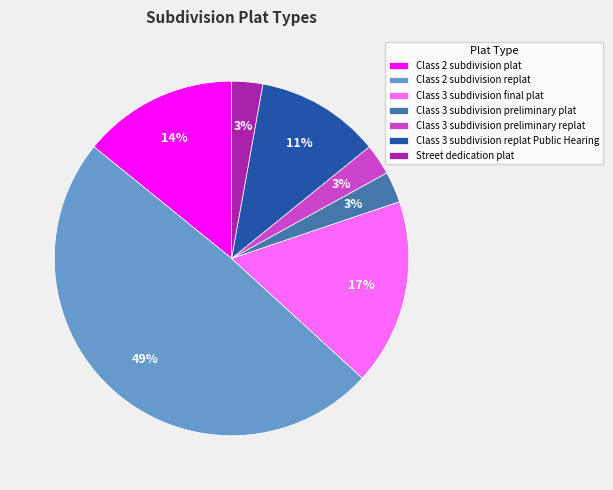

What percentage is the Class 2 subdivision replat slice, to the nearest percent?

49%